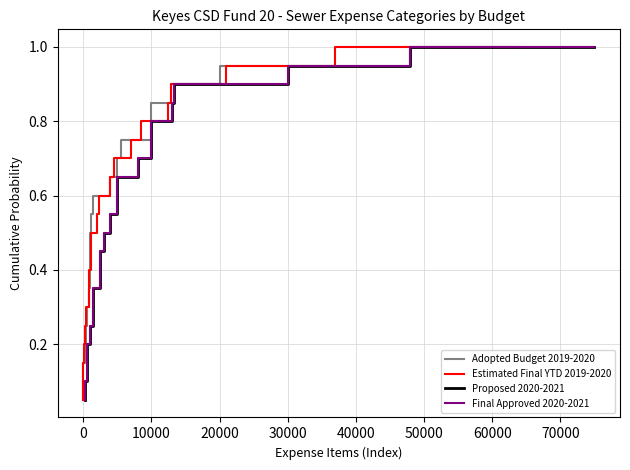

Which series has the largest range (max minus min)?

Adopted Budget 2019-2020